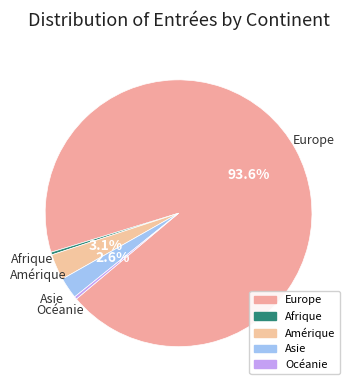

Is it true that Asie is 8% of the pie?

False